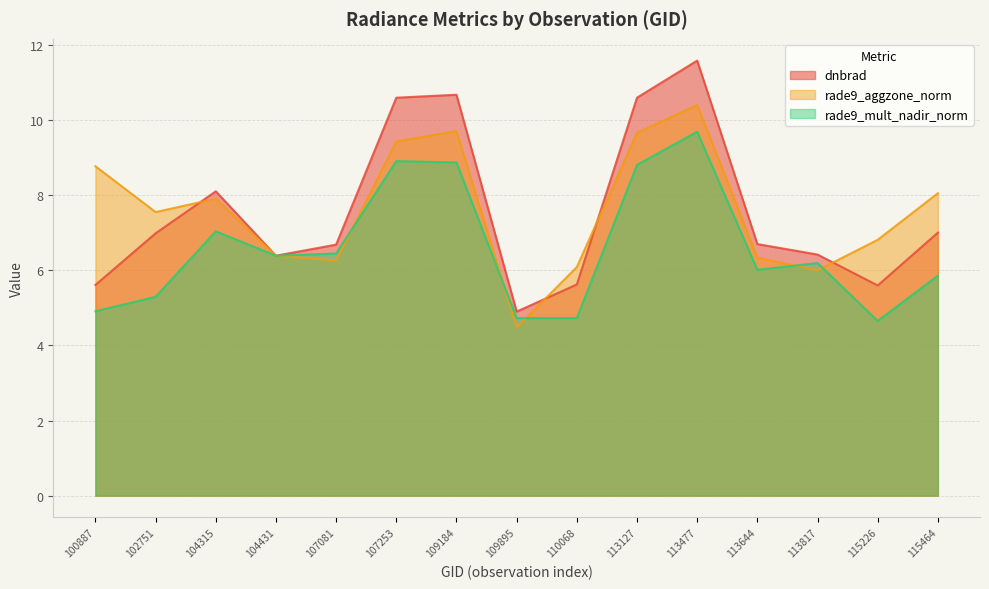

True or false: rade9_mult_nadir_norm has more than 1 interior local peaks.

True